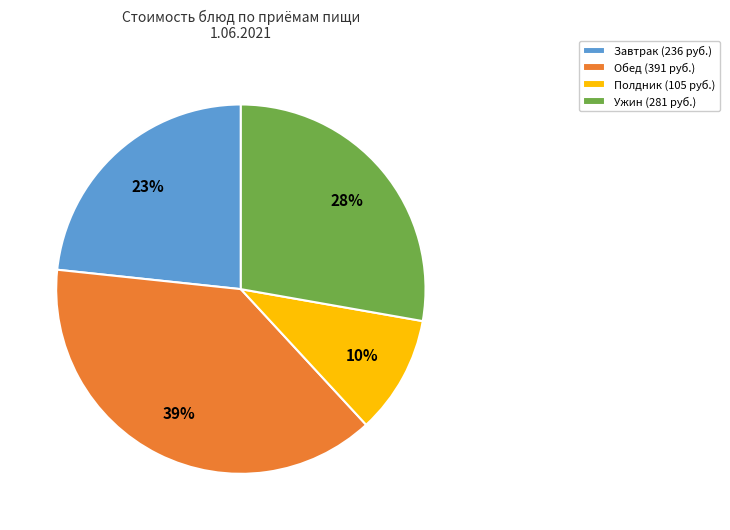

How many slices are in this pie chart?

4